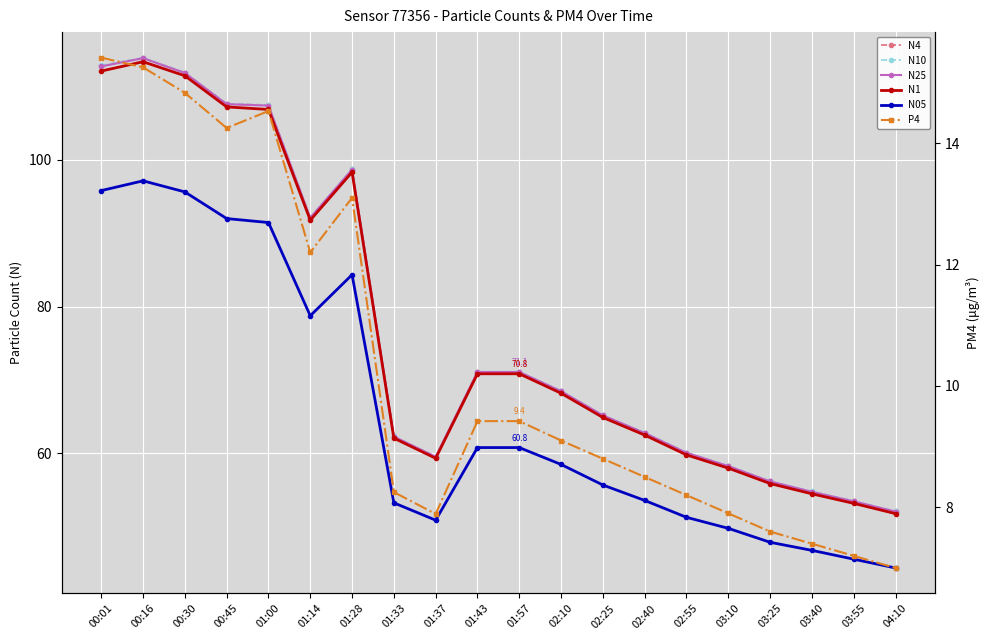

Which label corresponds to the smallest value in the chart?

04:10